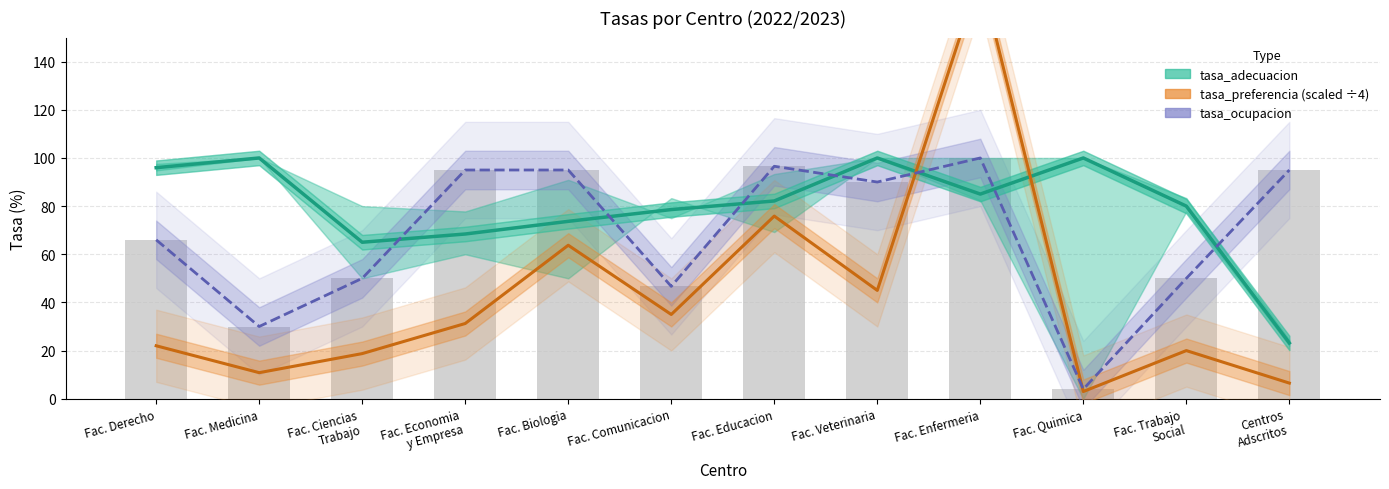

How many data points in tasa_preferencia (scaled) are above 31?

6